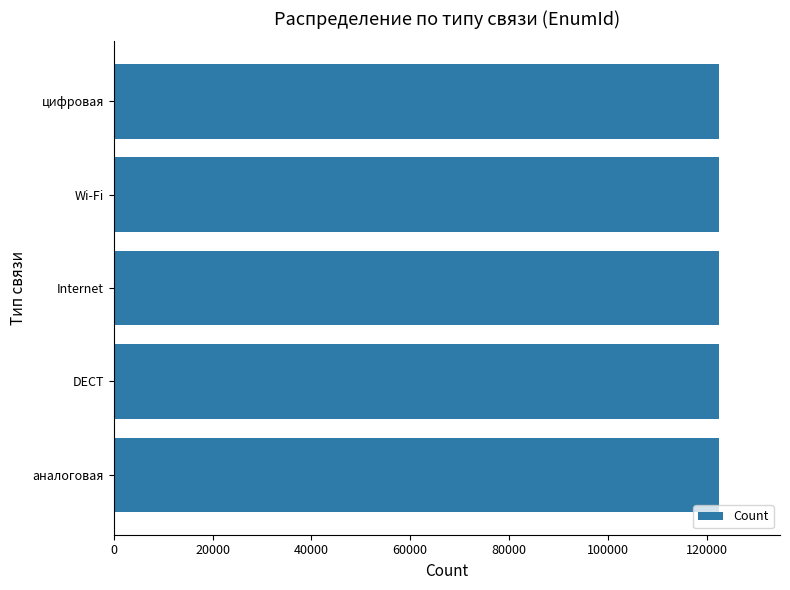

What is the average value?

122609